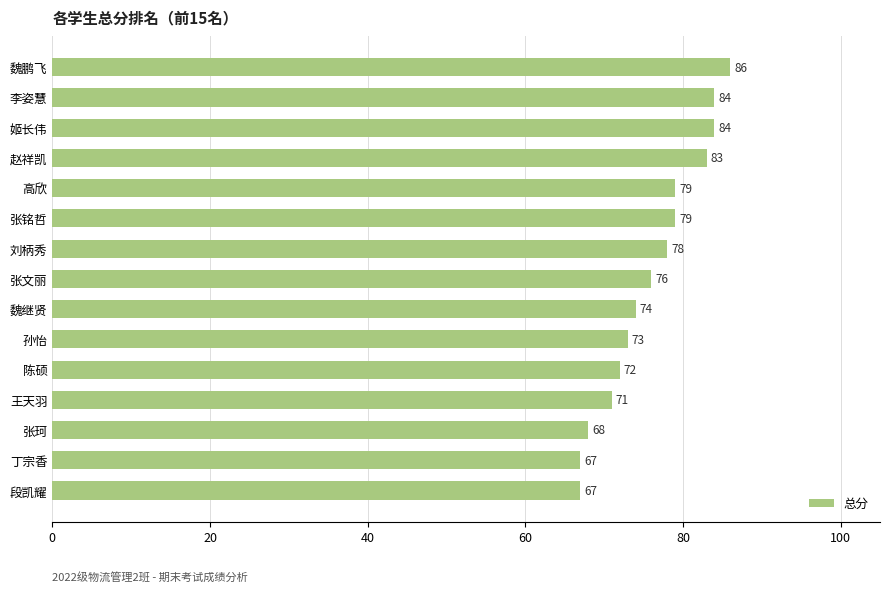

At which label is the value closest to 76?

张文丽